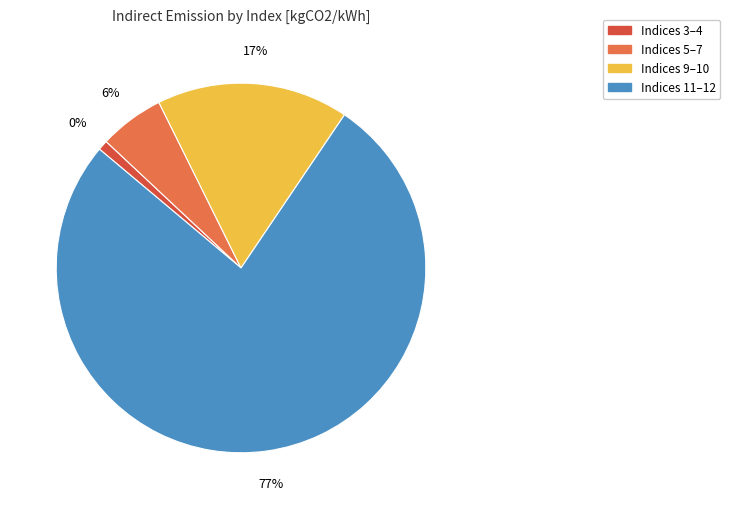

To the nearest percent, what percentage of the pie is 9?

5%